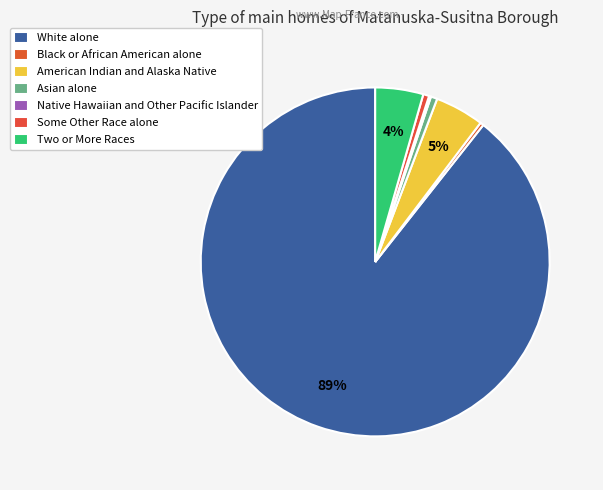

How many slices are in this pie chart?

7